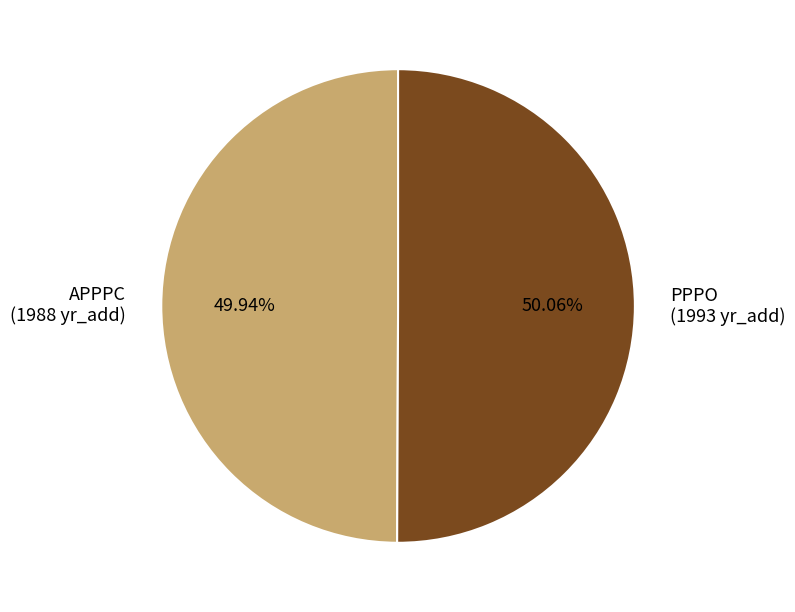

Does any single category account for the majority?

Yes